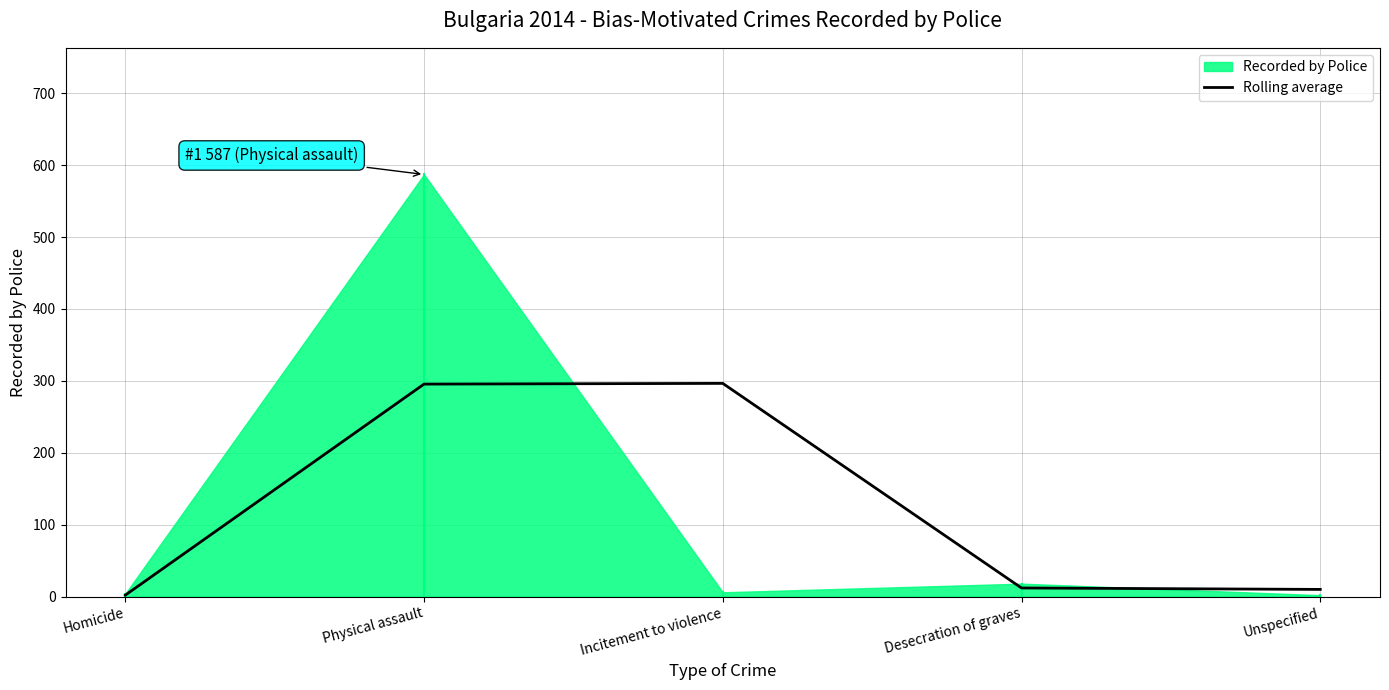

What value does the Rolling average series have at Physical assault?

295.5